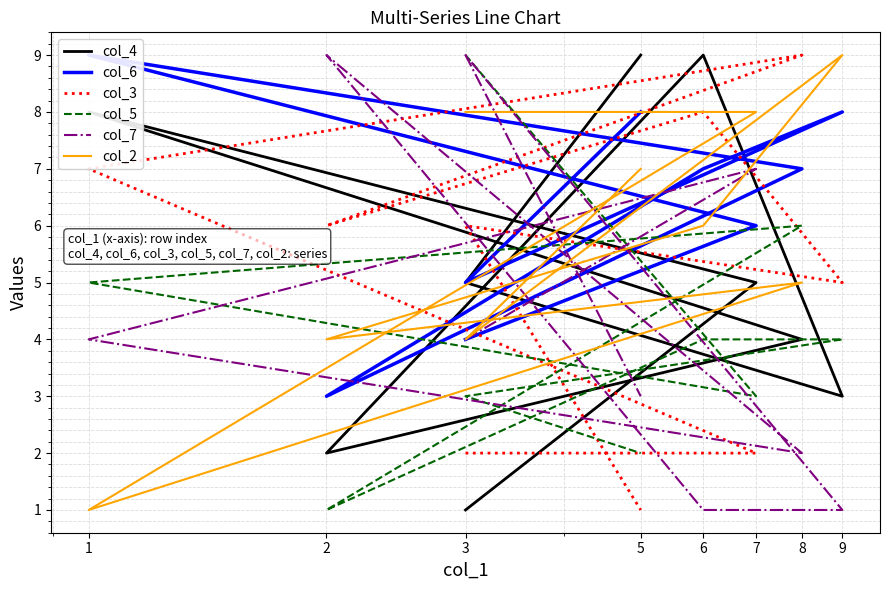

What is the difference between the maximum and minimum values in the col_5 series?

8